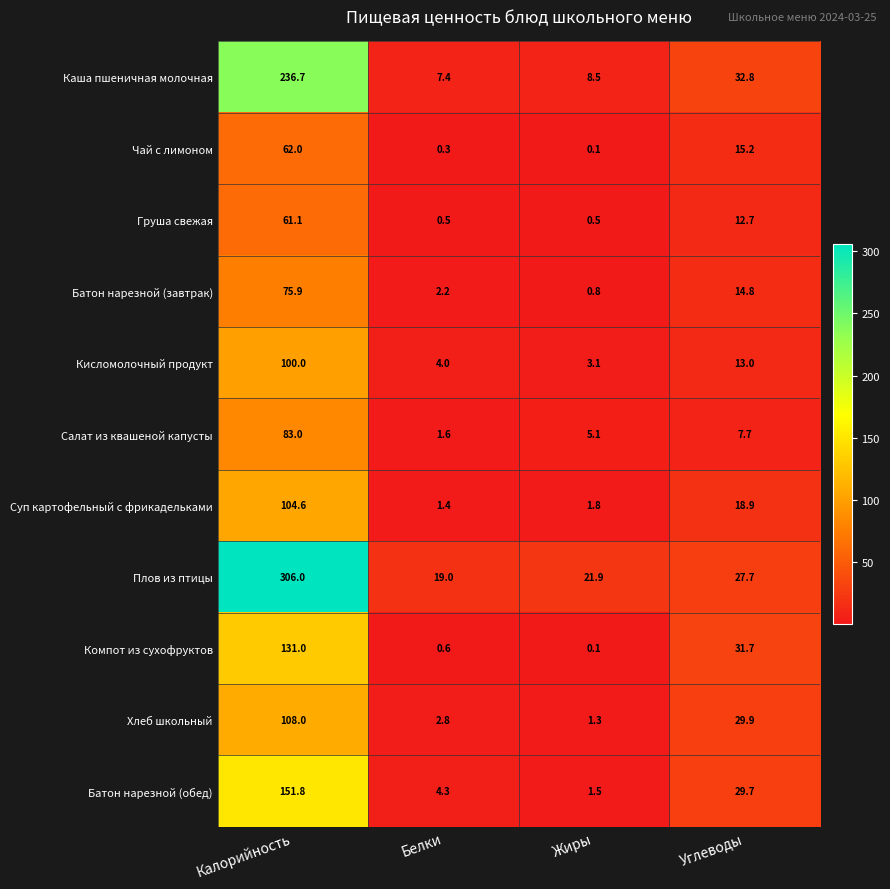

Is the value of Каша пшеничная молочная at Калорийность greater than the value of Суп картофельный с фрикадельками at Углеводы?

Yes